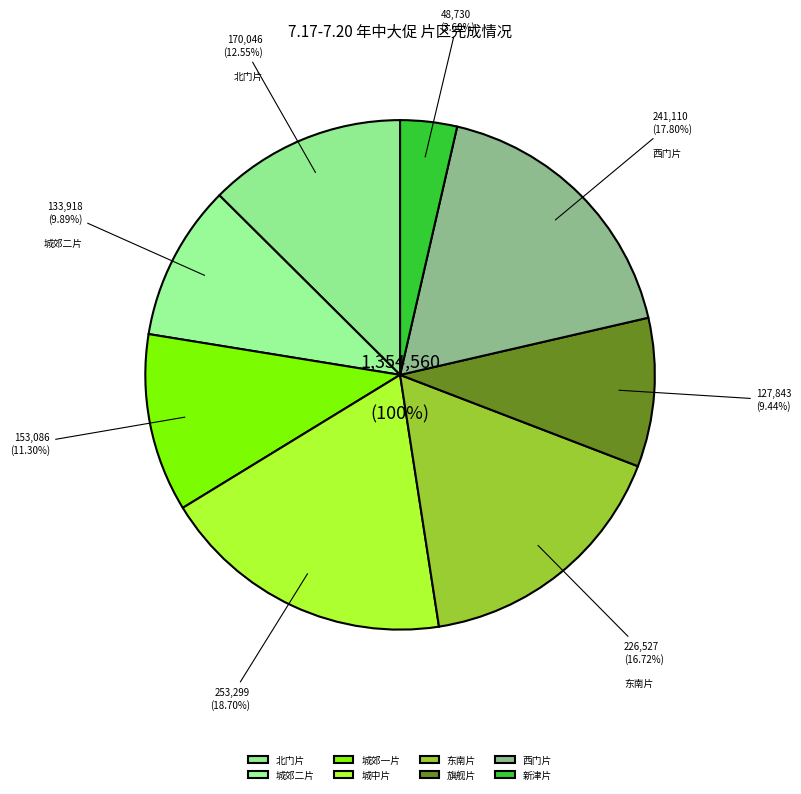

Rank the categories by value from lowest to highest.

新津片, 旗舰片, 城郊二片, 城郊一片, 北门片, 东南片, 西门片, 城中片